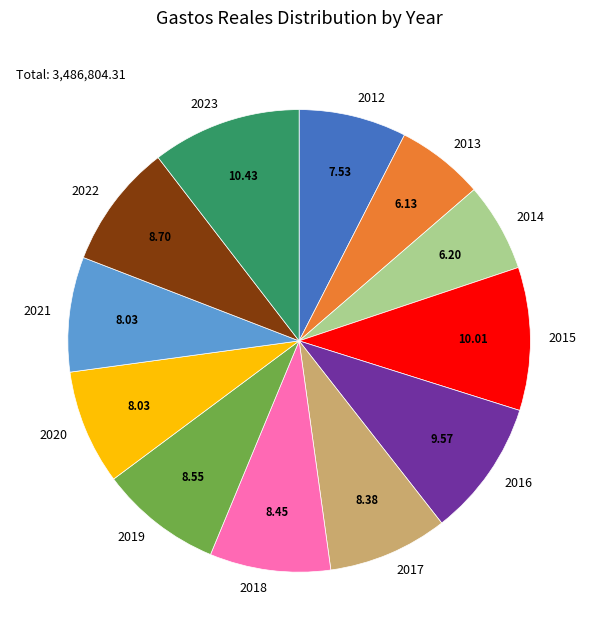

Does 2021 represent more than half of the total?

No